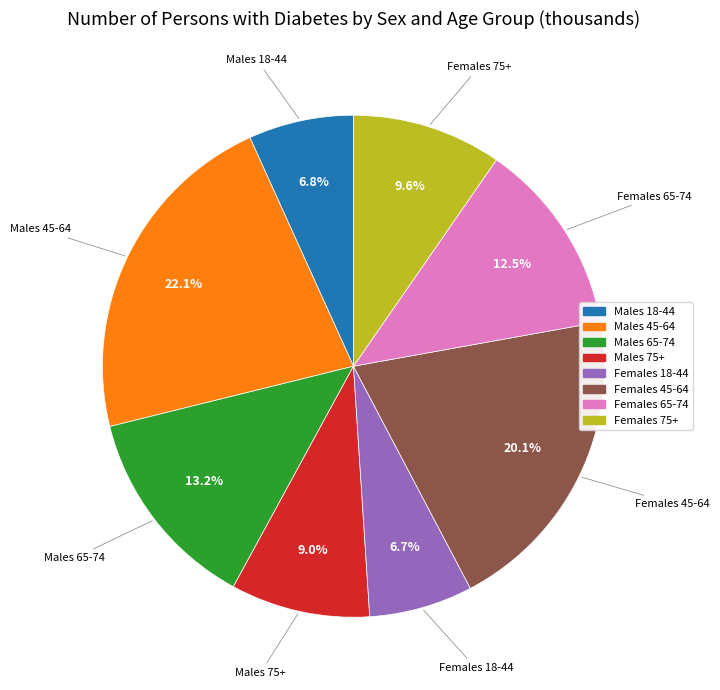

How much of the chart is everything except Females 65-74?

87.5%